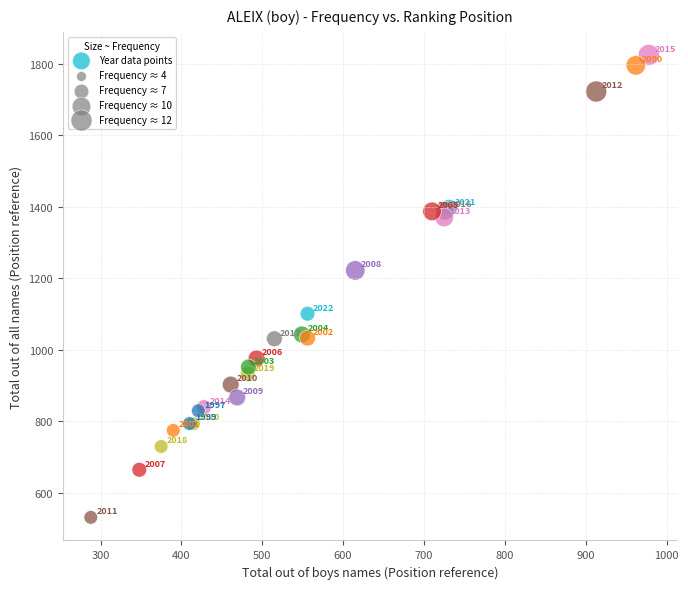

What Y value in the scatter plot is closest to 1178?

1222